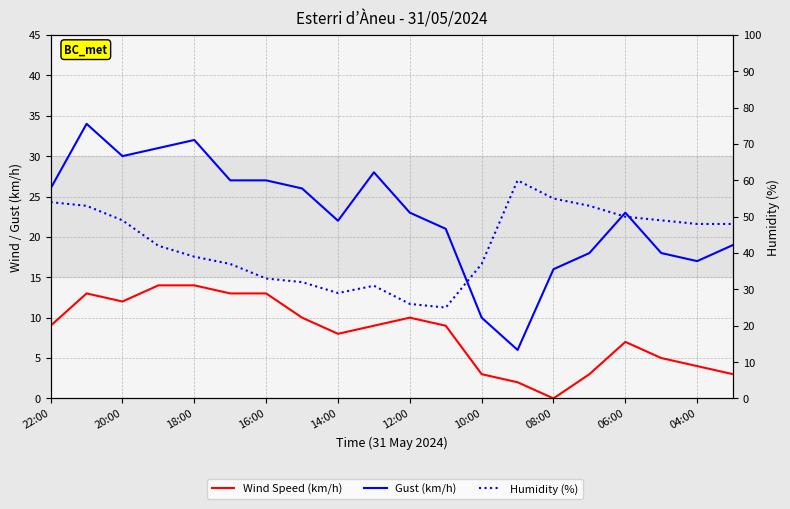

Count the number of data series in this chart.

3